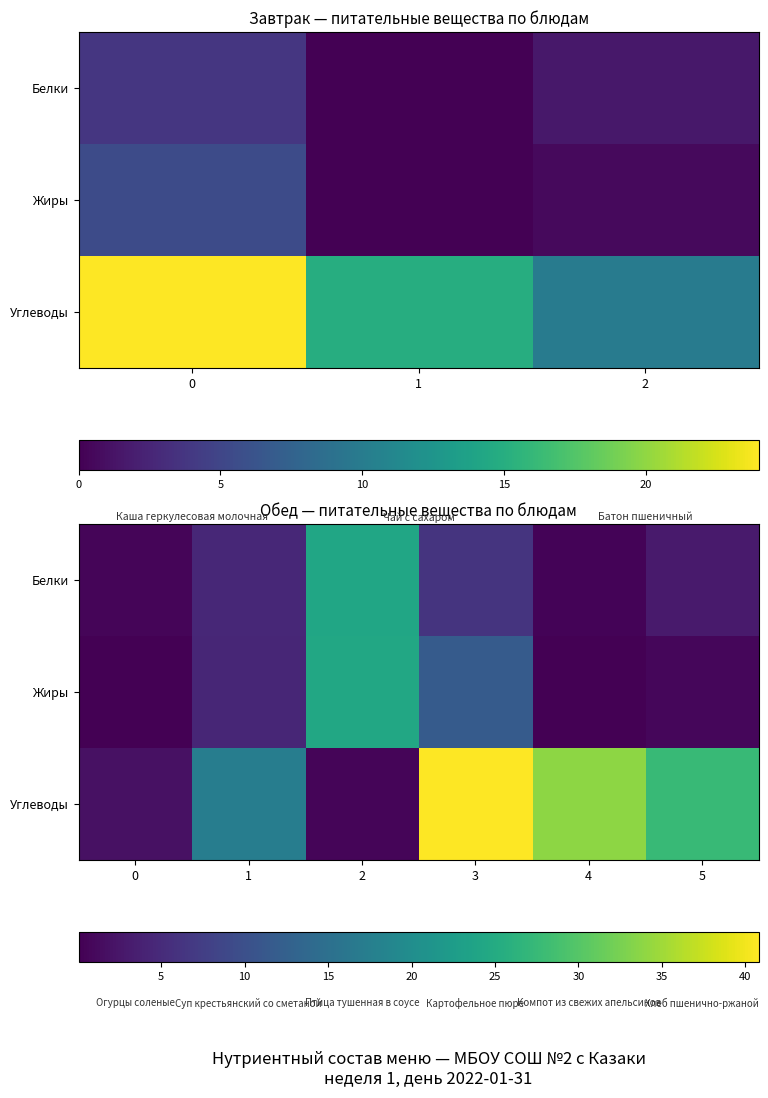

The value of Углеводы at 1 is 17.4. True or false?

True